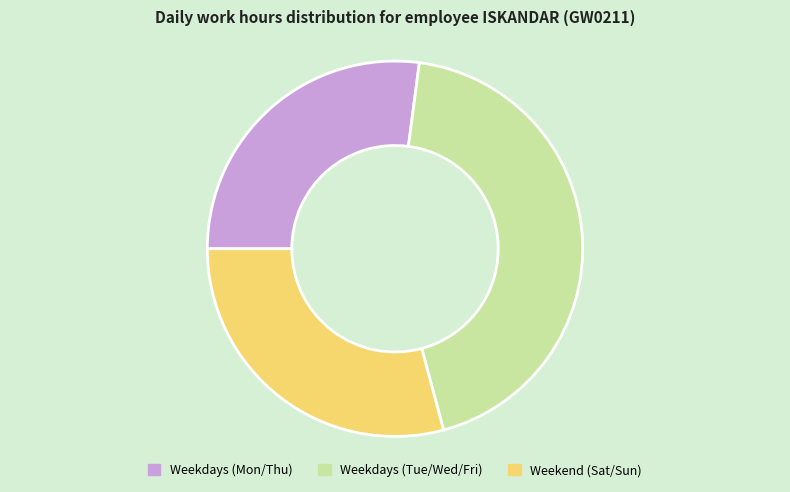

Does any single category account for the majority?

No